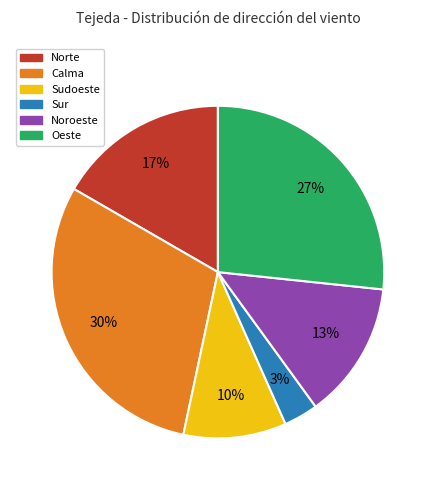

Which category has the biggest portion of the pie?

Calma